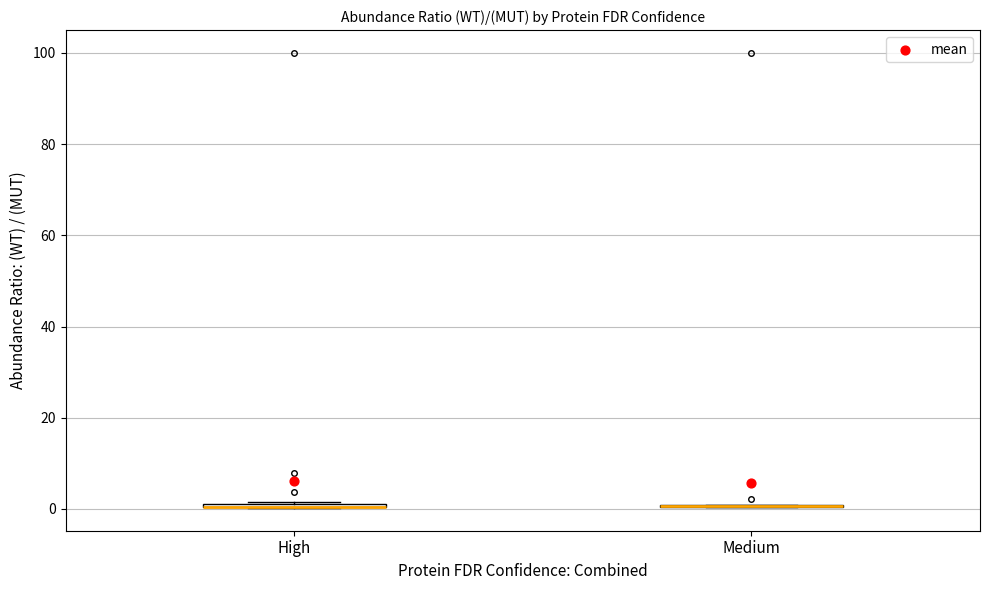

Where is the upper edge of the box for High on the y-axis? The values are not printed on the chart, so give them approximately, as read against the axis.

2